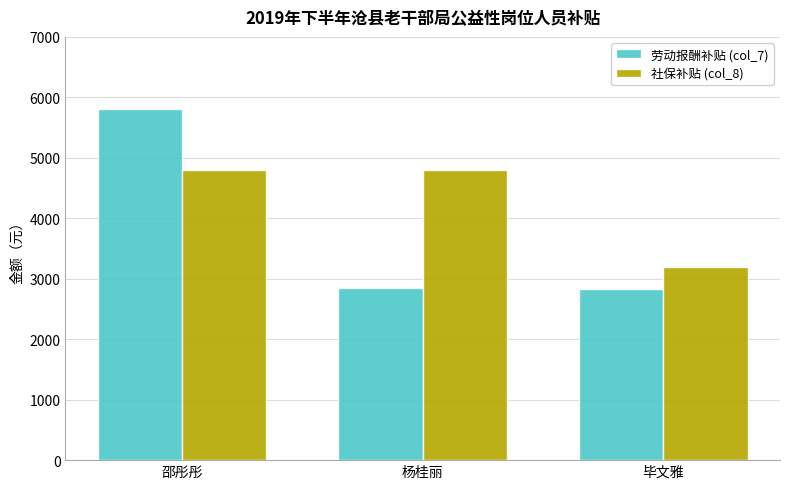

What is the smallest value displayed?

2823.9